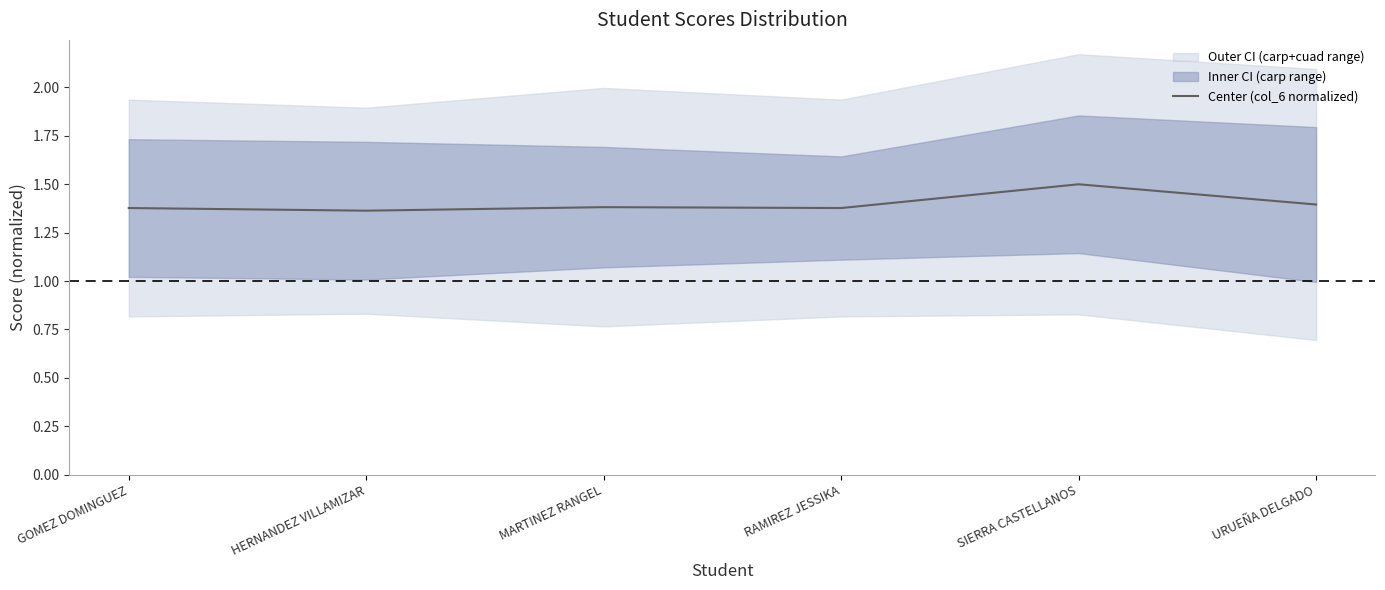

How many values are between 1 and 2?

6